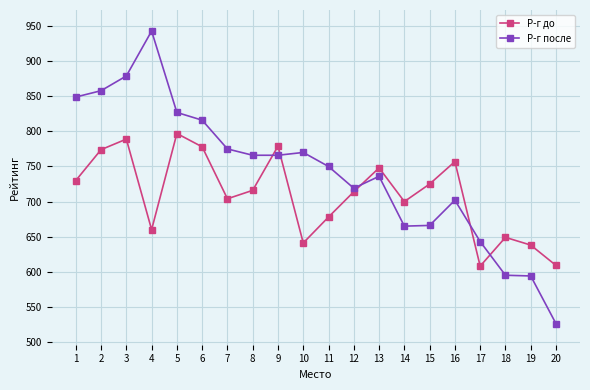

What is the value of the Р-г после point at the 3rd from the left?

879